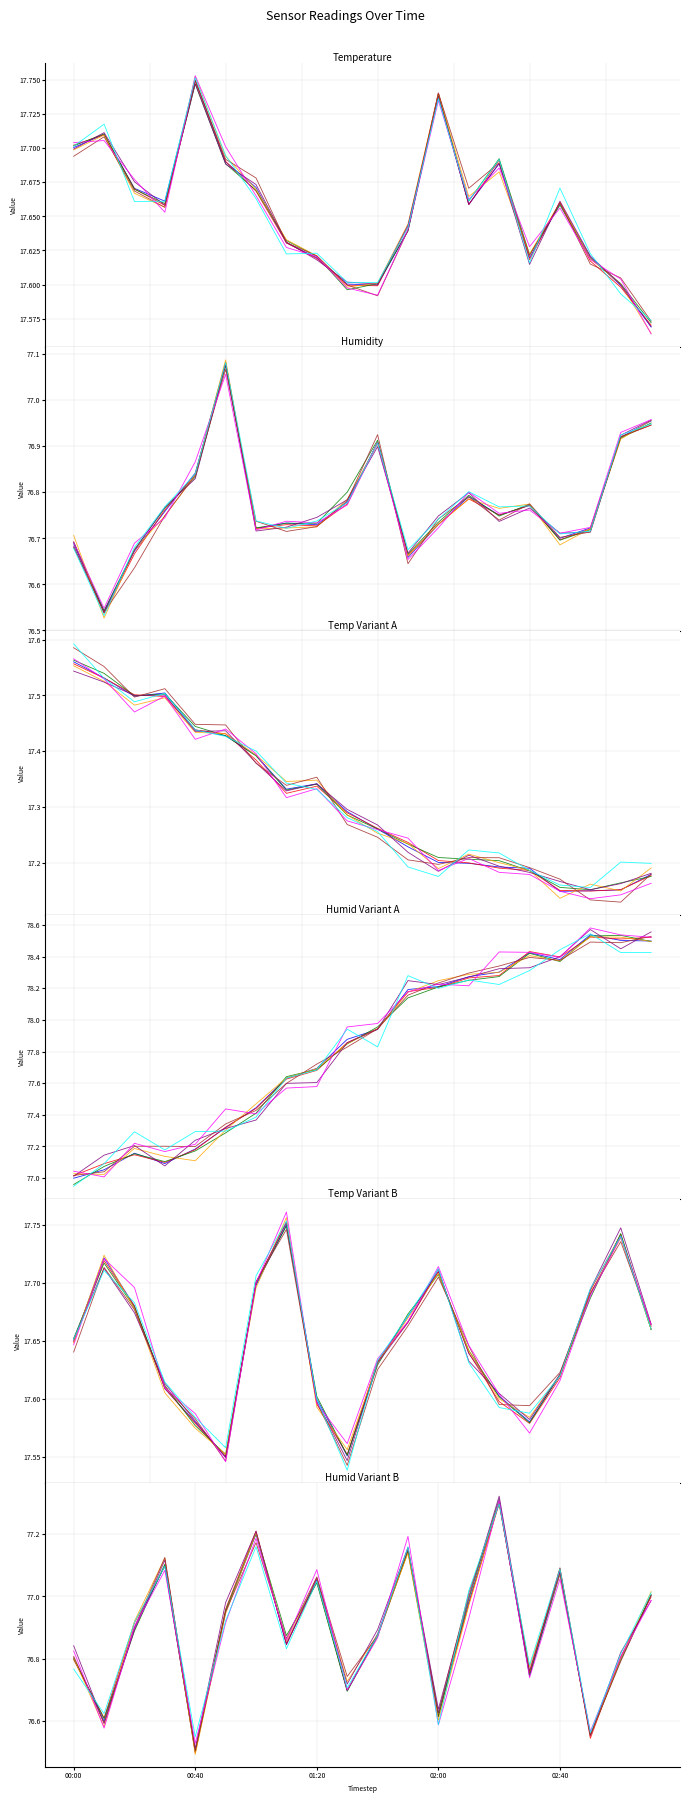

What is the total value across all series at 00:40?

283.3